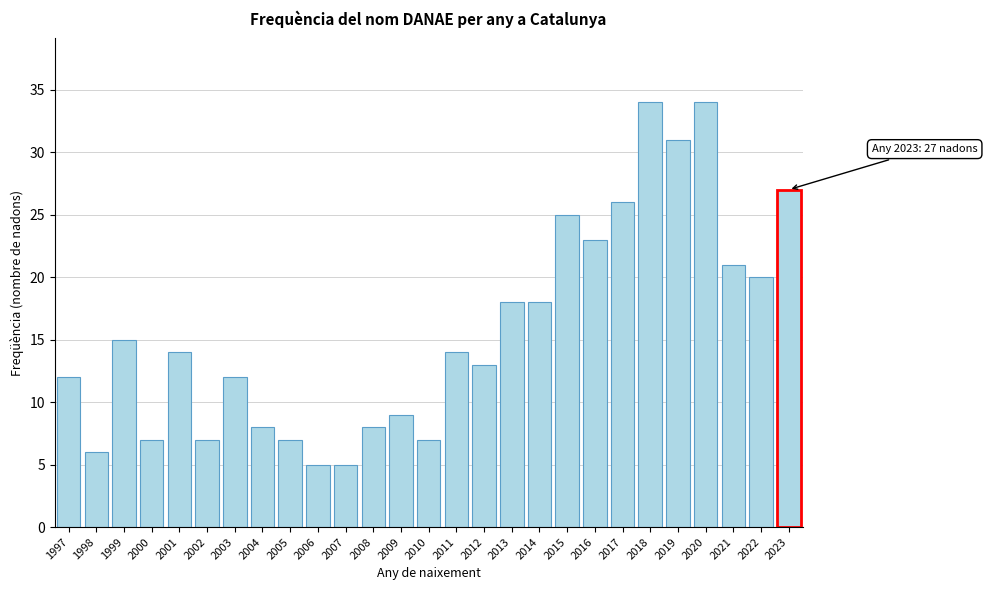

Reading right to left, list all the values displayed in this chart.

2023=27	2022=20	2021=21	2020=34	2019=31	2018=34	2017=26	2016=23	2015=25	2014=18	2013=18	2012=13	2011=14	2010=7	2009=9	2008=8	2007=5	2006=5	2005=7	2004=8	2003=12	2002=7	2001=14	2000=7	1999=15	1998=6	1997=12